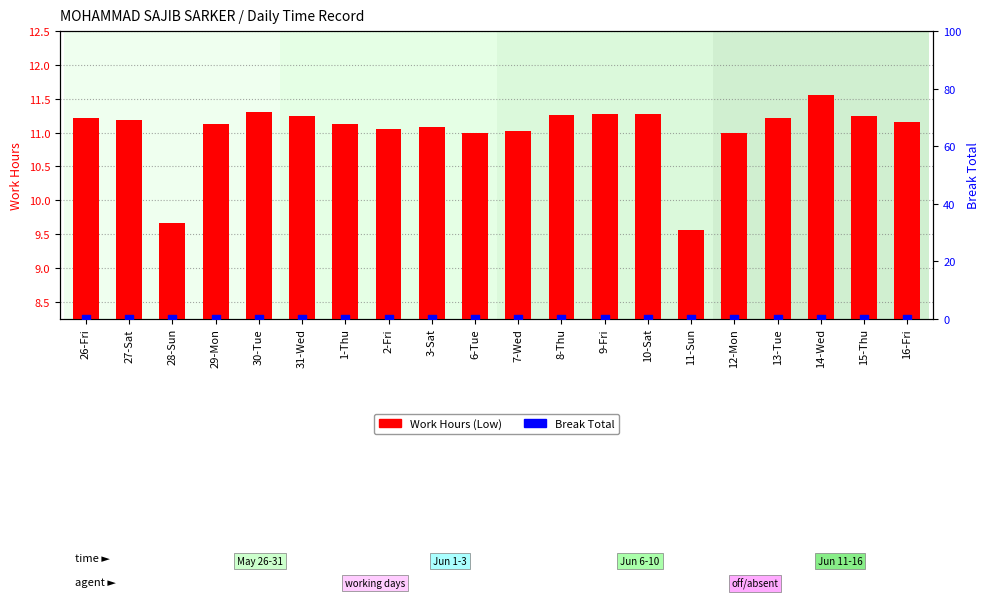

What is the total value across all series at 7-Wed?

11.0